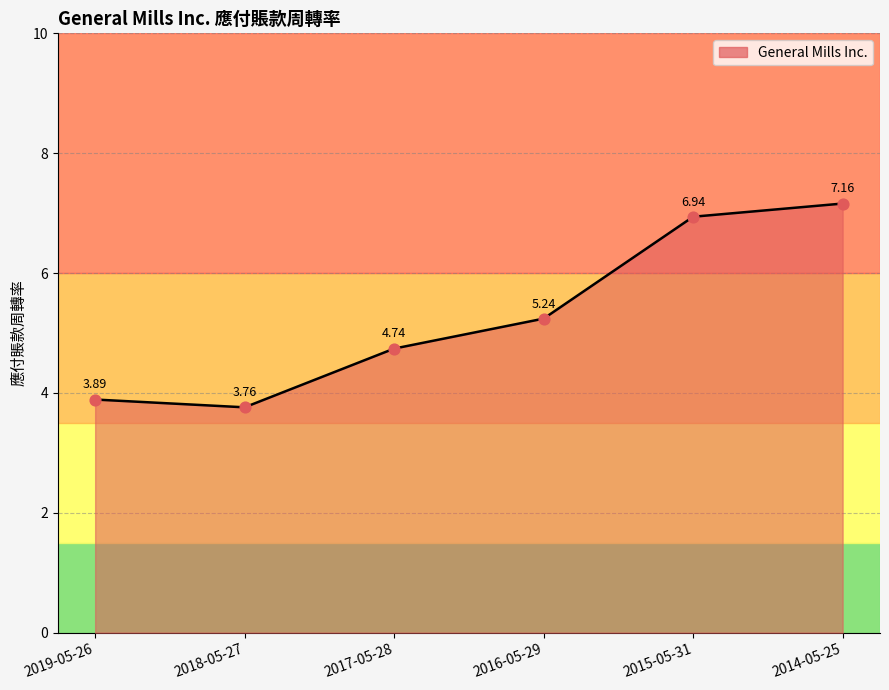

Approximately how many times larger is the value at 2016-05-29 compared to 2018-05-27?

1.4